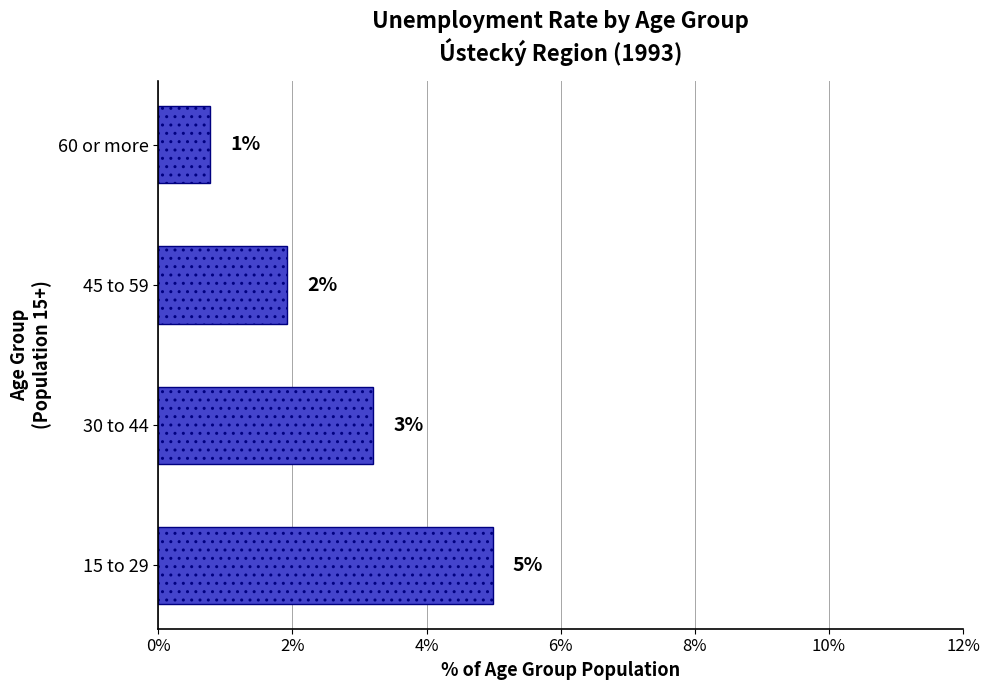

How many bars are there in total?

4